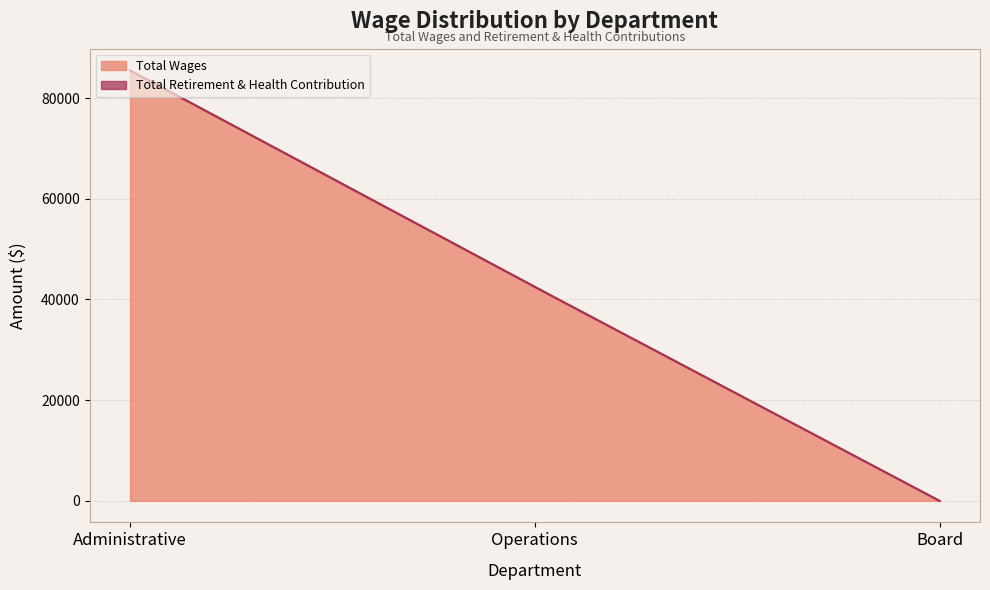

Which series has the widest spread of values?

Total Wages